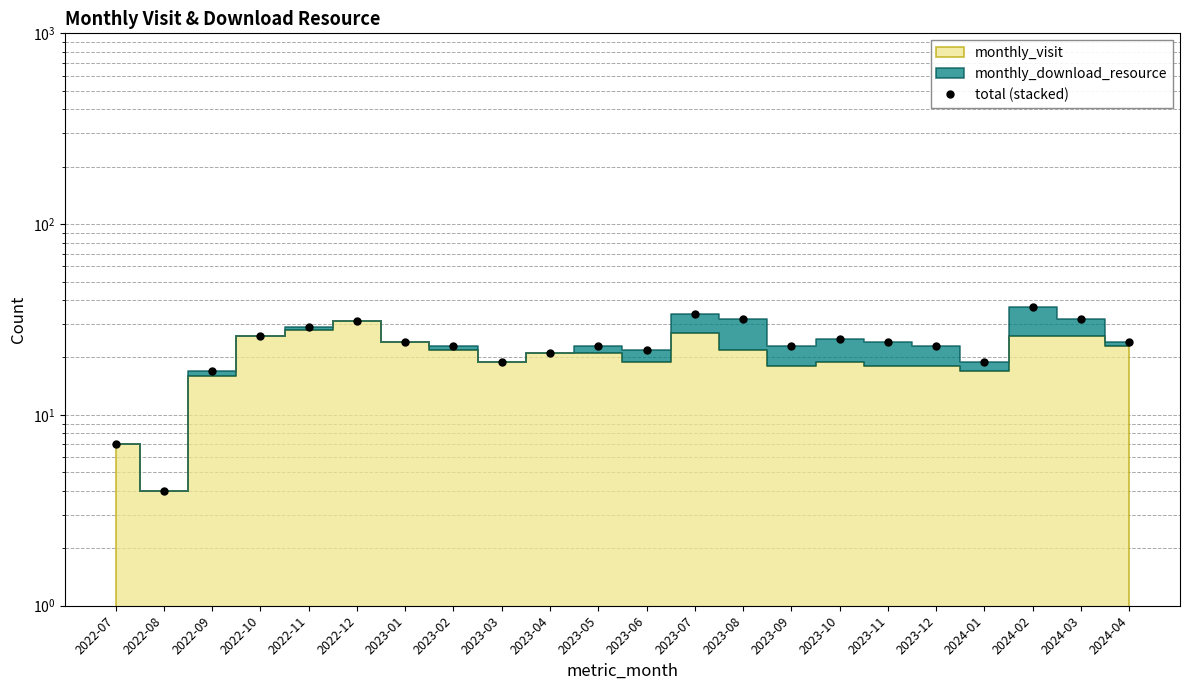

What is the difference between the values at 2023-06 and 2024-02?

15